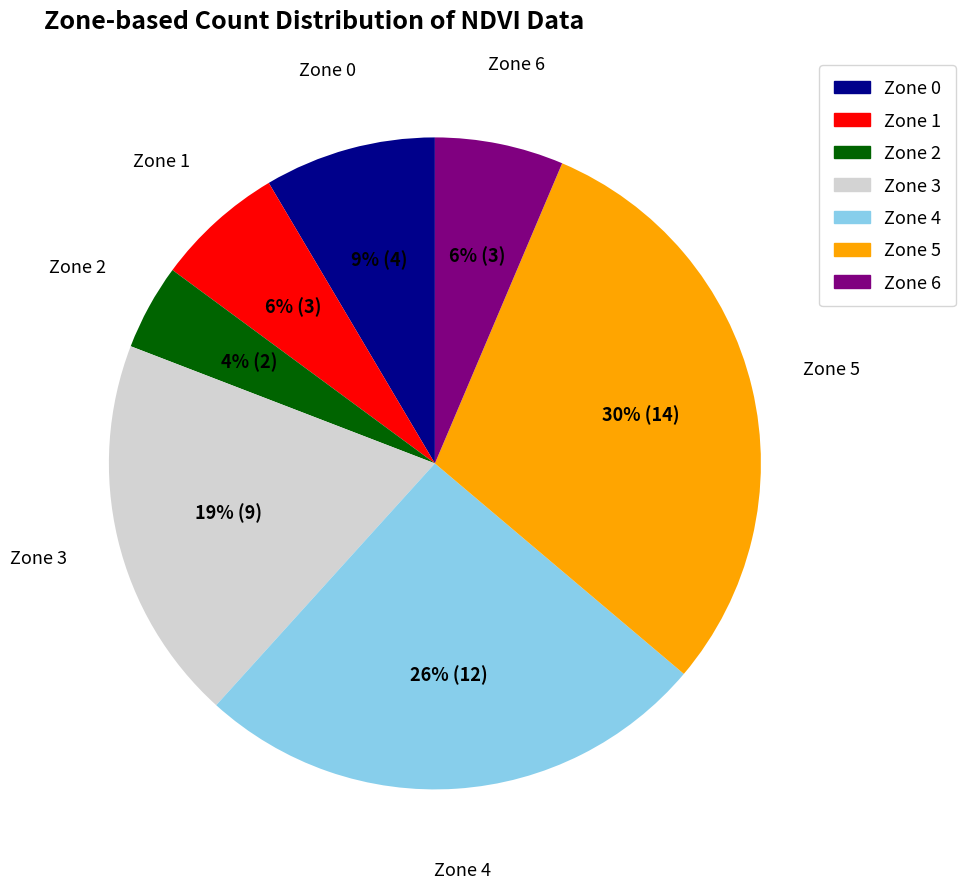

Which has a higher value, Zone 5 or Zone 6?

Zone 5